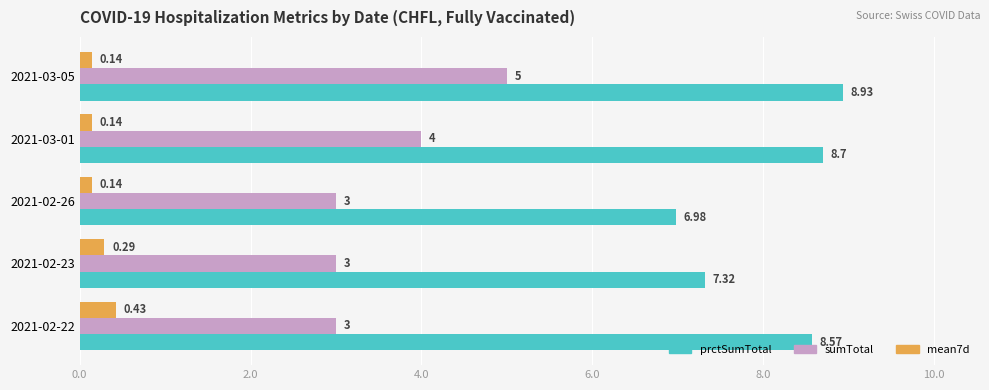

What is the sum of all mean7d values?

1.1